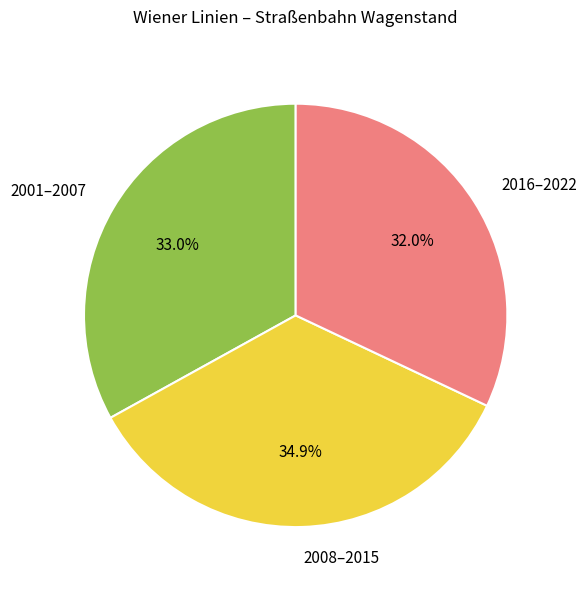

Count the number of slices in the pie.

3